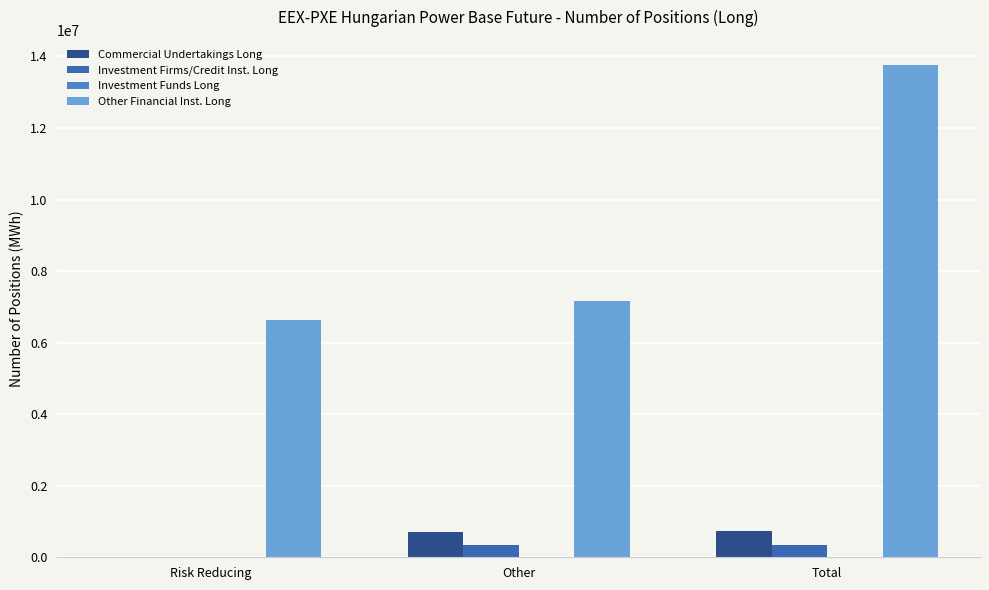

Count the number of categories in the chart.

3